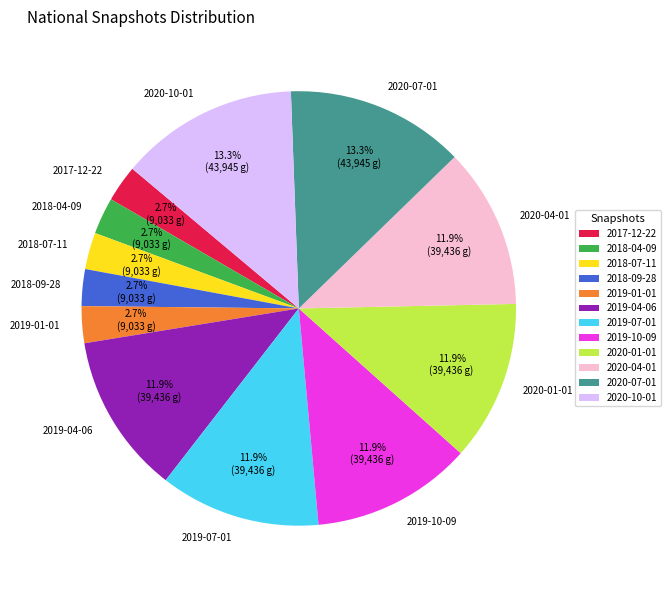

Between 2019-01-01 and 2020-07-01, which is larger?

2020-07-01